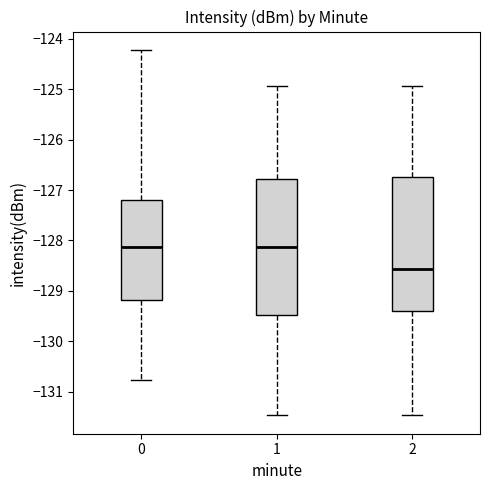

Which box has the lowest median line?

2